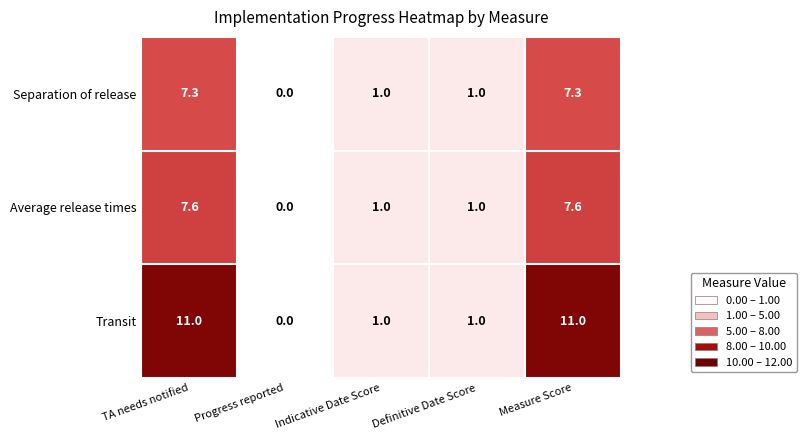

What is the maximum value shown in the chart?

11.0